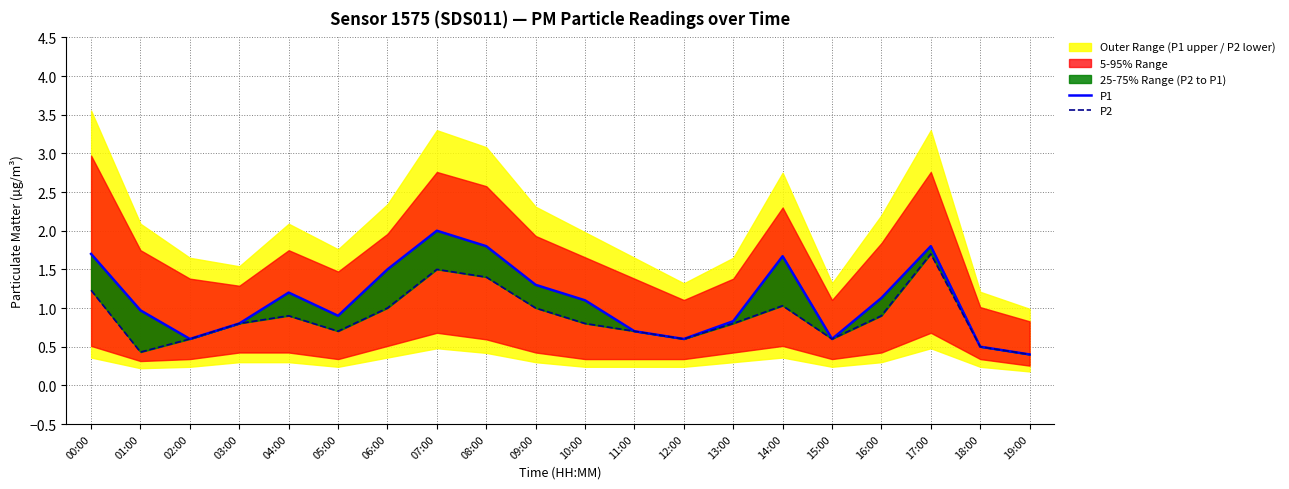

Between 00:00 and 19:00, which is larger?

00:00